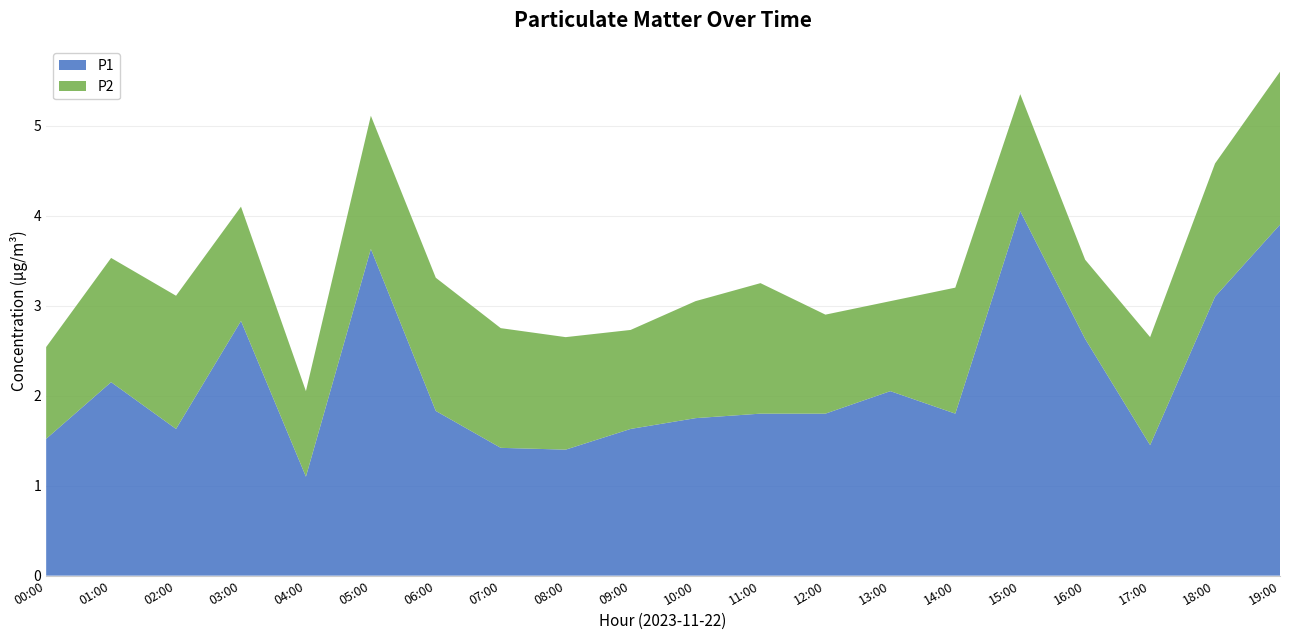

Reading right to left, list all the values displayed in this chart.

P1: 3.9	3.1	1.4	2.6	4.0	1.8	2.0	1.8	1.8	1.8	1.6	1.4	1.4	1.8	3.6	1.1	2.8	1.6	2.1	1.5
P2: 1.7	1.5	1.2	0.9	1.3	1.4	1.0	1.1	1.4	1.3	1.1	1.2	1.3	1.5	1.5	0.9	1.3	1.5	1.4	1.0